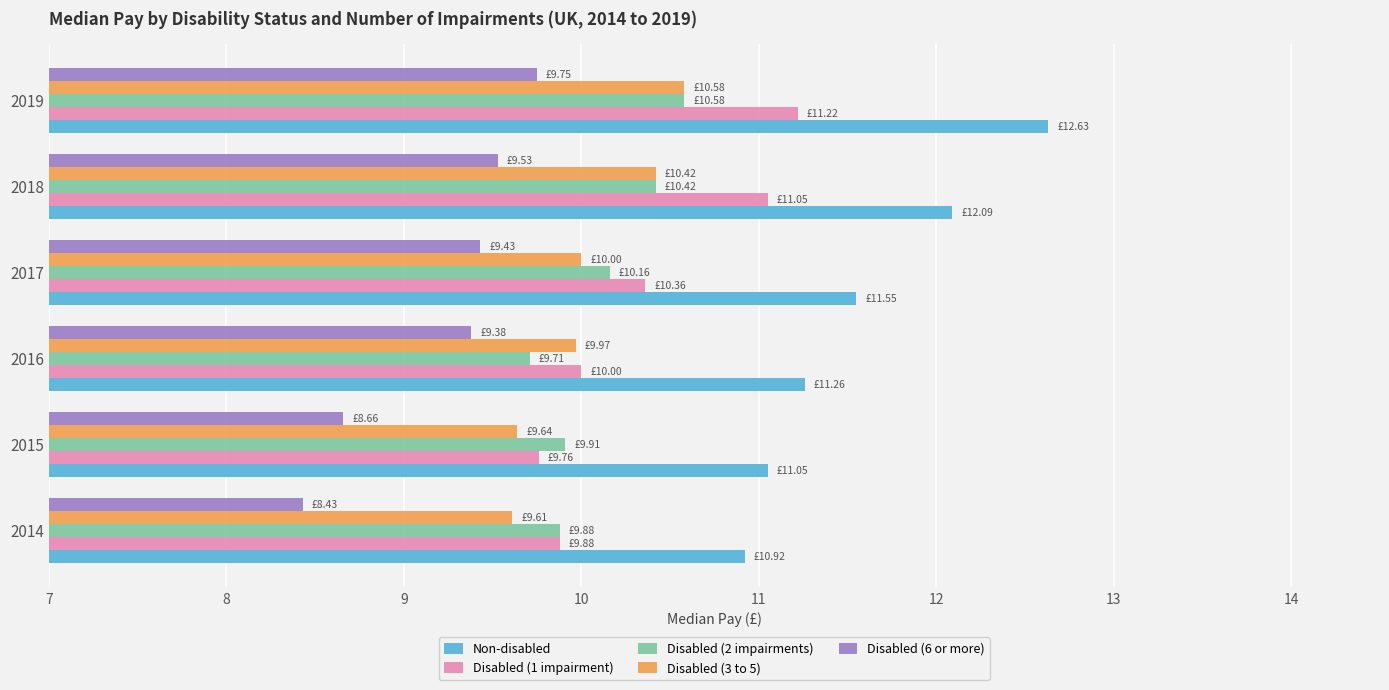

Which series changed the most between 2015 and 2018?

Disabled (1 impairment)